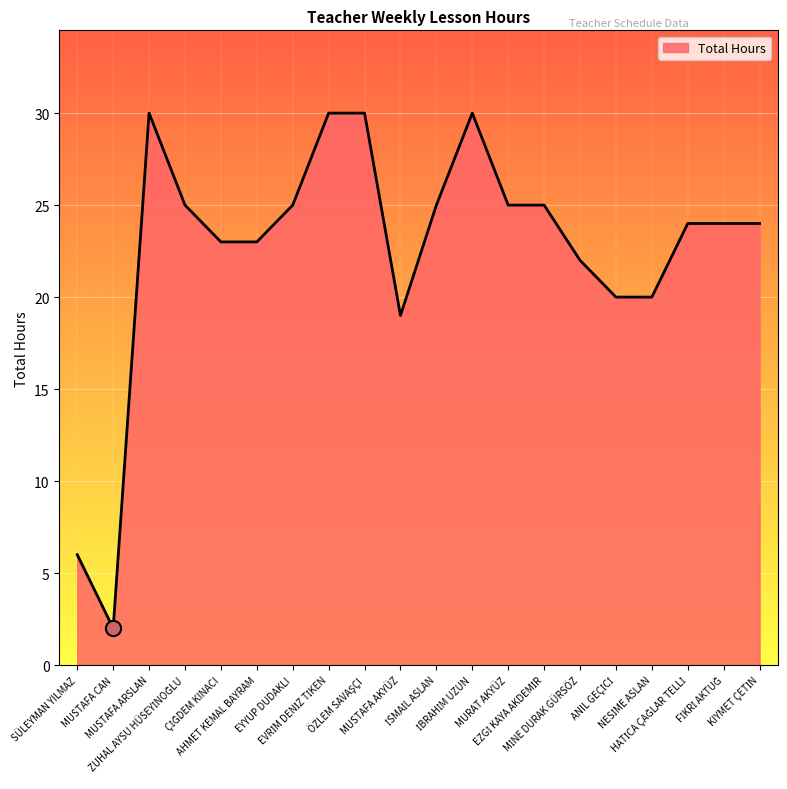

What is the maximum value shown in the chart?

30